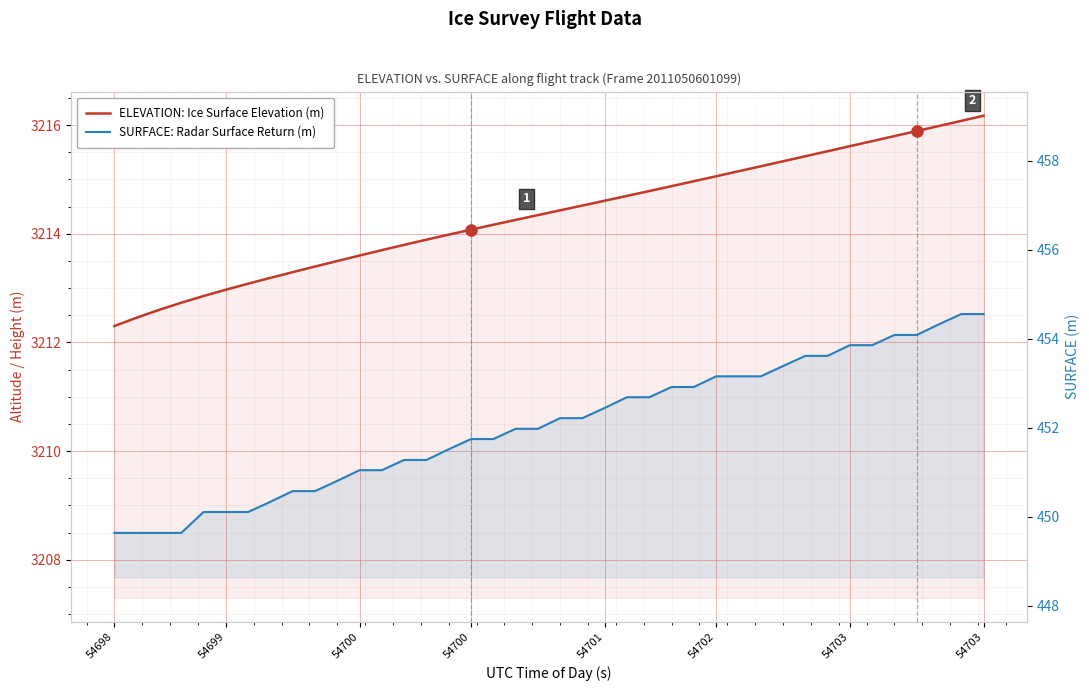

Reading right to left, list all the values displayed in this chart.

ELEVATION: Ice Surface Elevation (m): 3216.2	3216.1	3216.0	3215.9	3215.8	3215.7	3215.6	3215.5	3215.4	3215.3	3215.2	3215.1	3215.1	3215.0	3214.9	3214.8	3214.7	3214.6	3214.5	3214.4	3214.3	3214.3	3214.2	3214.1	3214.0	3213.9	3213.8	3213.7	3213.6	3213.5	3213.4	3213.3	3213.2	3213.1	3213.0	3212.9	3212.7	3212.6	3212.5	3212.3
SURFACE: Radar Surface Return (m): 454.6	454.6	454.3	454.1	454.1	453.9	453.9	453.6	453.6	453.4	453.2	453.2	453.2	452.9	452.9	452.7	452.7	452.4	452.2	452.2	452.0	452.0	451.8	451.8	451.5	451.3	451.3	451.1	451.1	450.8	450.6	450.6	450.3	450.1	450.1	450.1	449.6	449.6	449.6	449.6